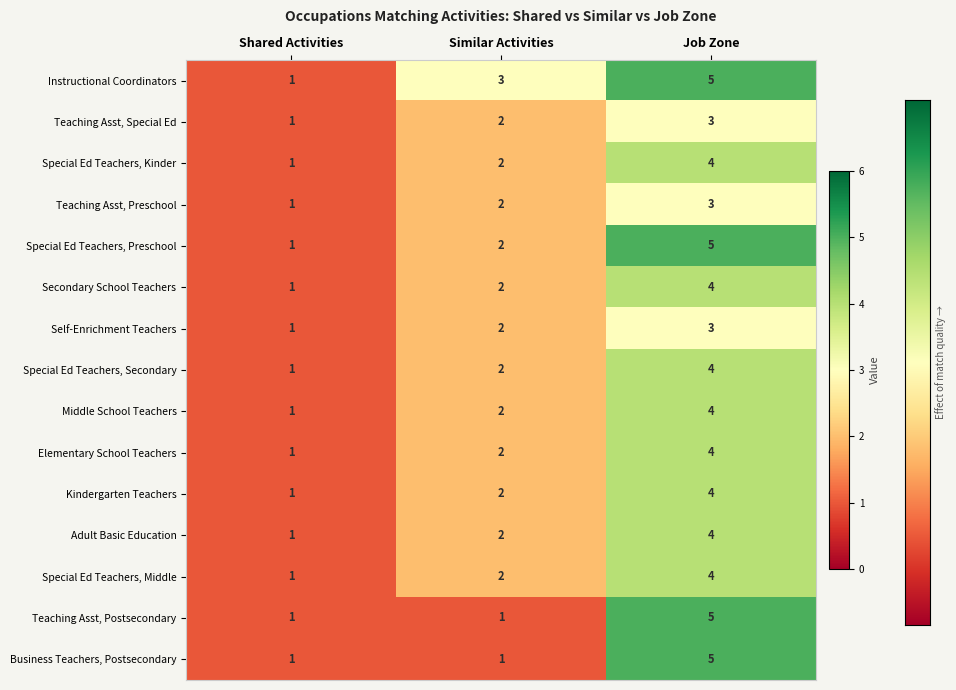

What is the spread (max minus min) of values at Similar Activities?

2